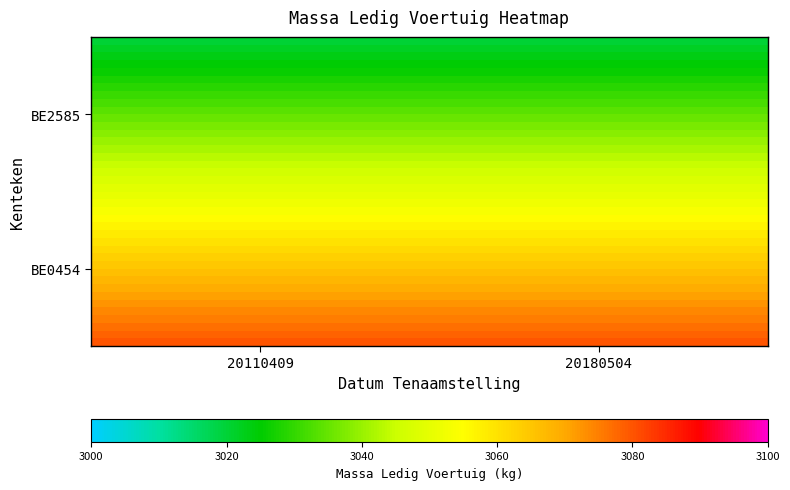

Count the number of data series in this chart.

40